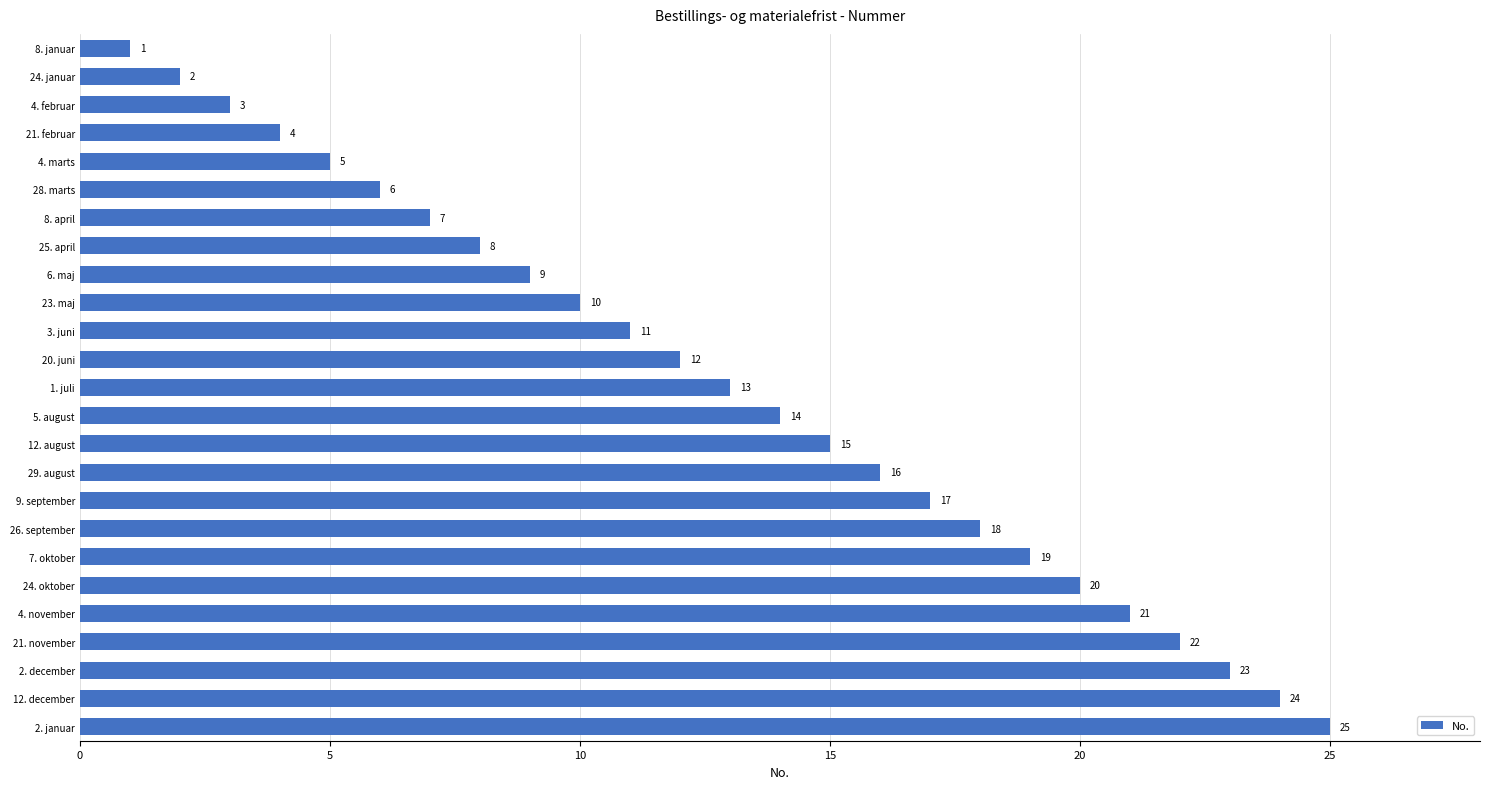

What position from the top is 3. juni?

11